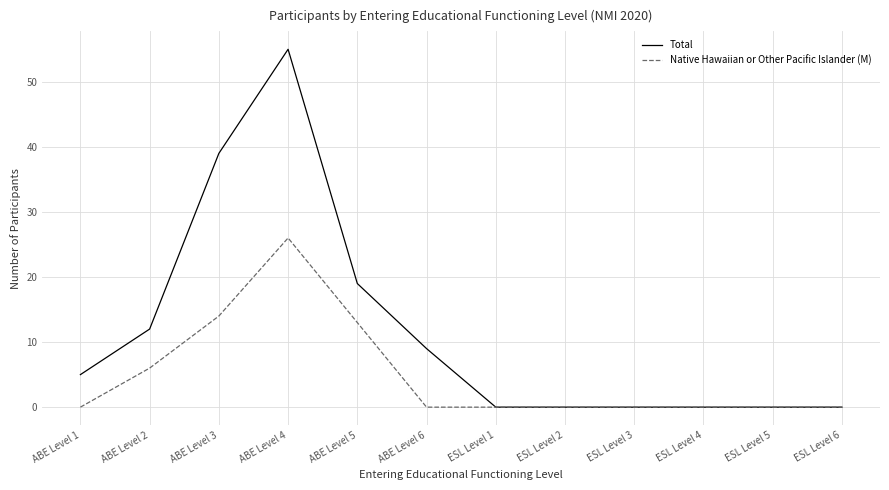

Which series has the largest range (max minus min)?

Total